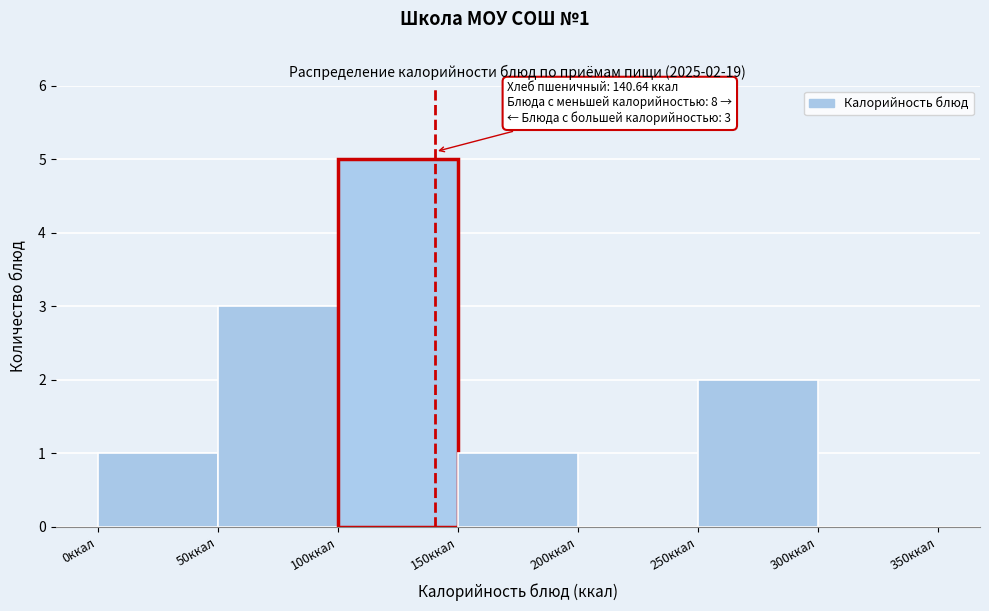

Over which range of the x-axis is the bar tallest?

100 to 150